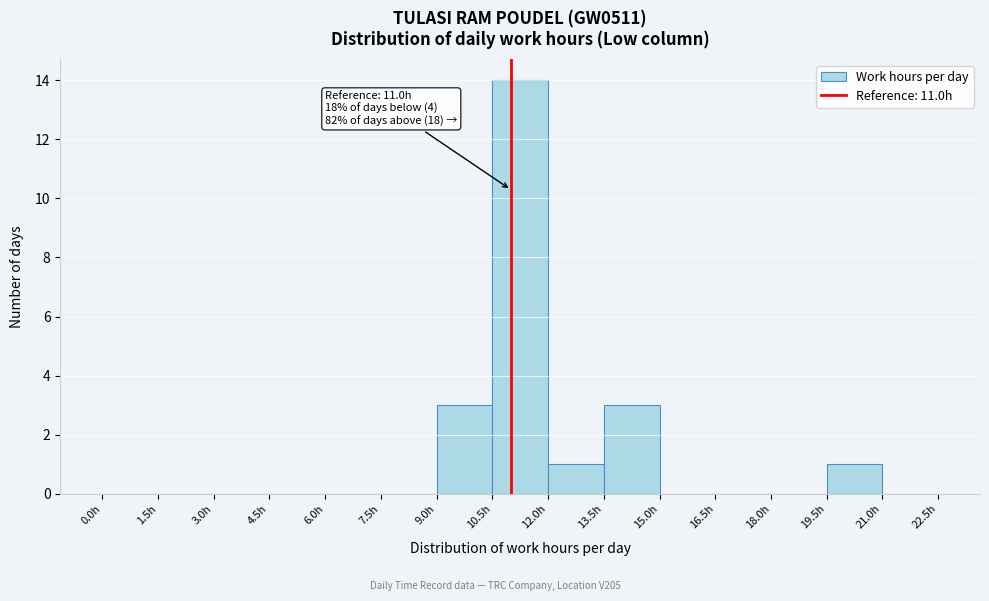

Over which range of the x-axis is the bar tallest?

10.5 to 12.0